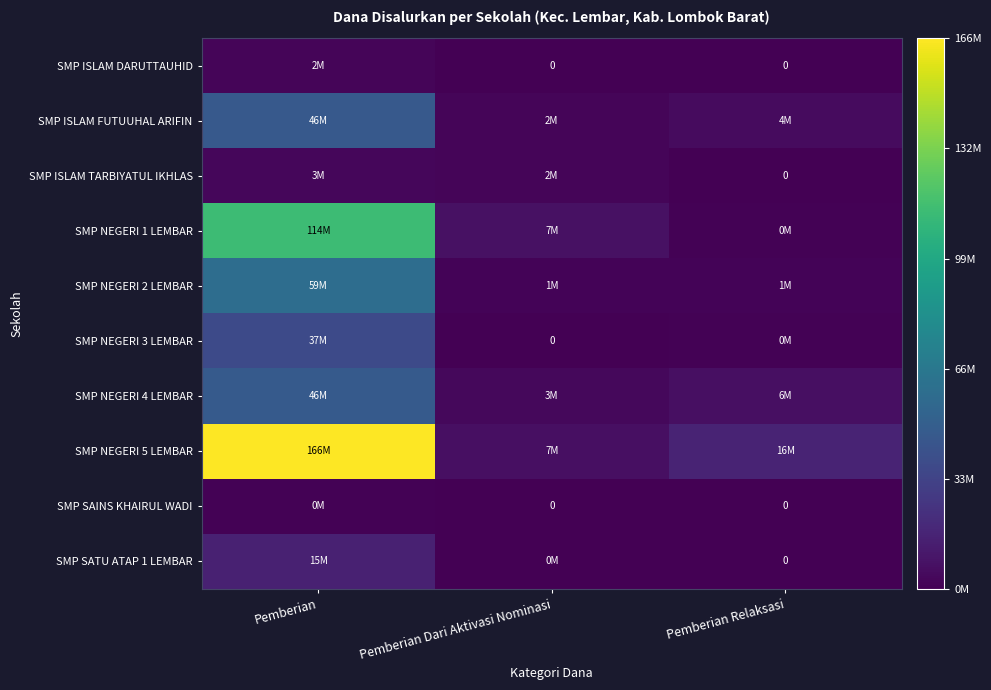

Rank the series by their maximum value, from highest to lowest.

SMP NEGERI 5 LEMBAR, SMP NEGERI 1 LEMBAR, SMP NEGERI 2 LEMBAR, SMP NEGERI 4 LEMBAR, SMP ISLAM FUTUUHAL ARIFIN, SMP NEGERI 3 LEMBAR, SMP SATU ATAP 1 LEMBAR, SMP ISLAM TARBIYATUL IKHLAS, SMP ISLAM DARUTTAUHID, SMP SAINS KHAIRUL WADI